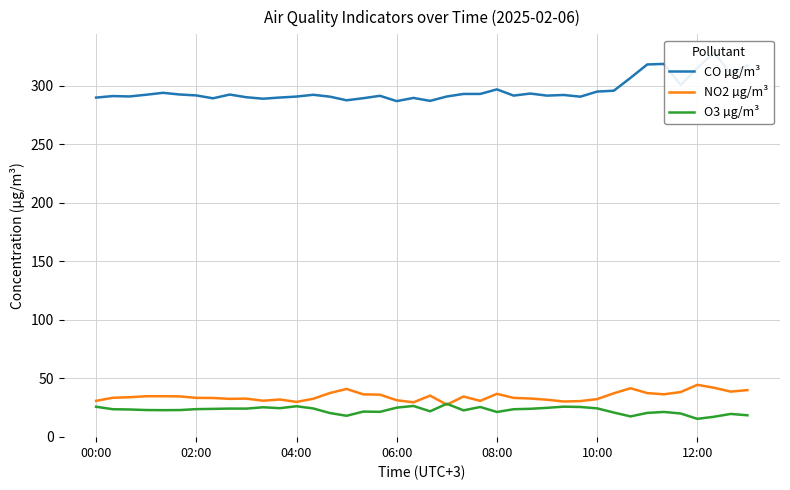

Which series has the largest range (max minus min)?

CO µg/m³